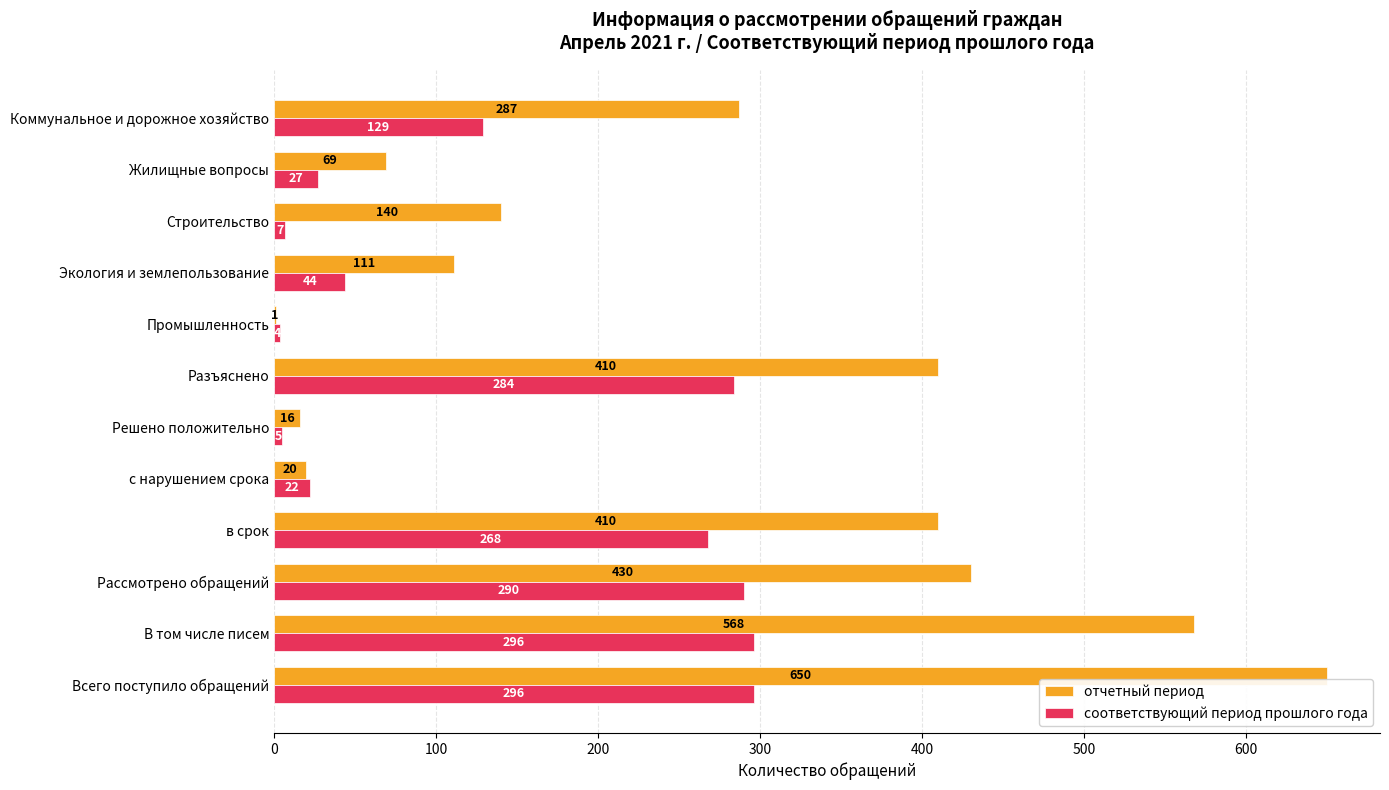

Where is соответствующий период прошлого года nearest to the value 150?

Коммунальное и дорожное хозяйство